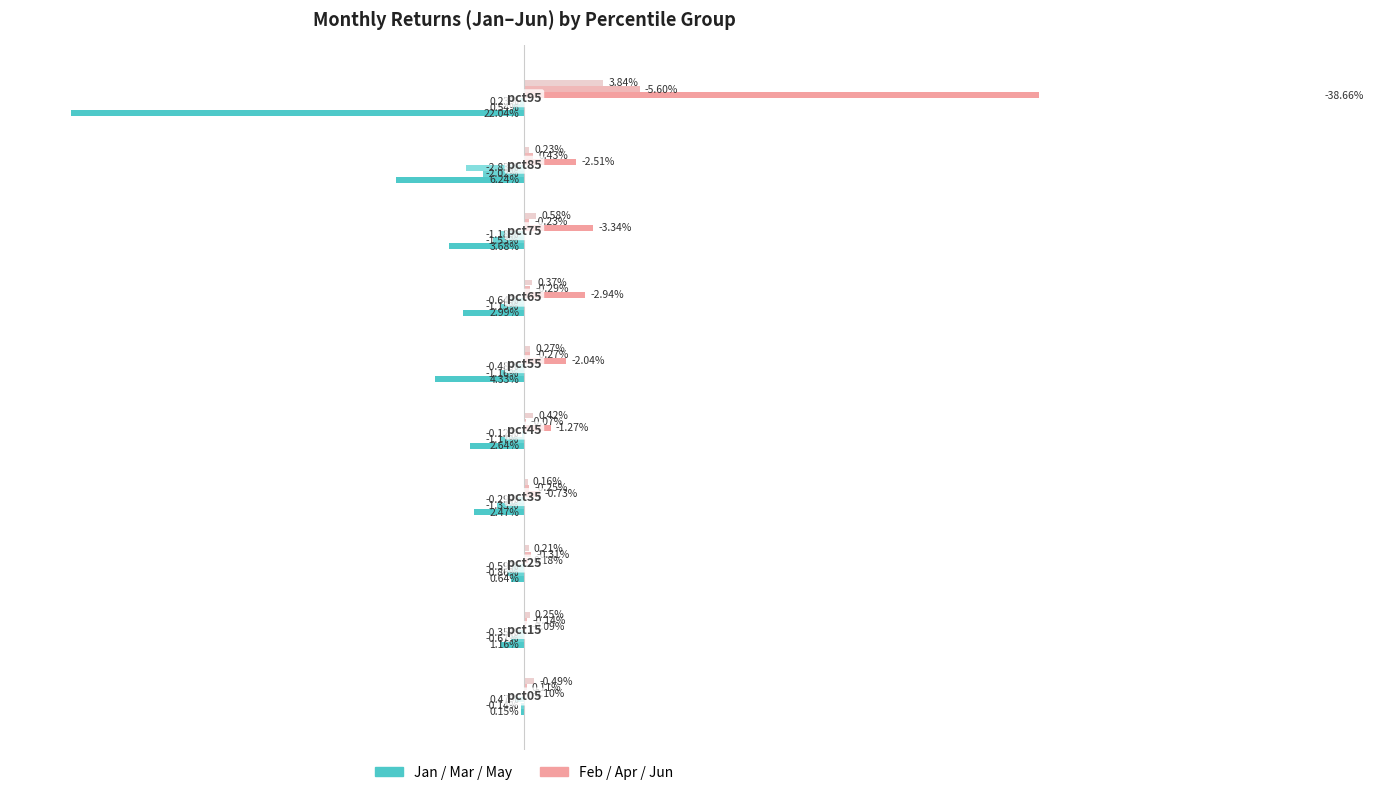

Does the chart contain stacked bars?

No